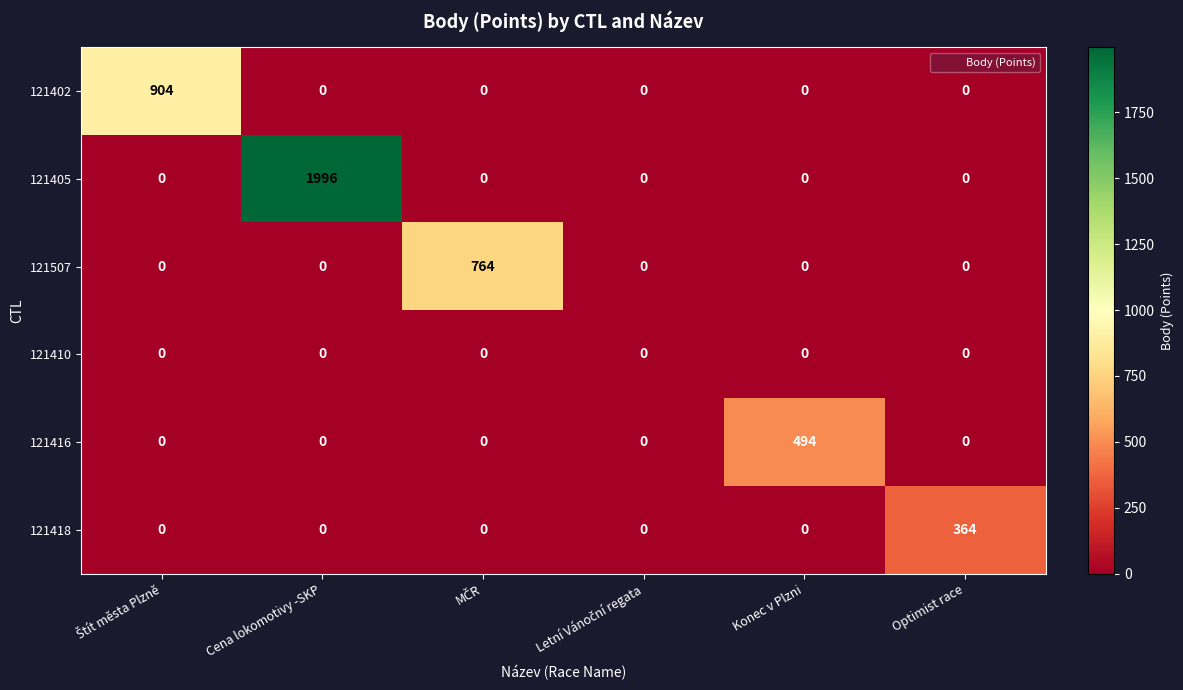

Which category has the highest value in the 121405 series?

Cena lokomotivy -SKP